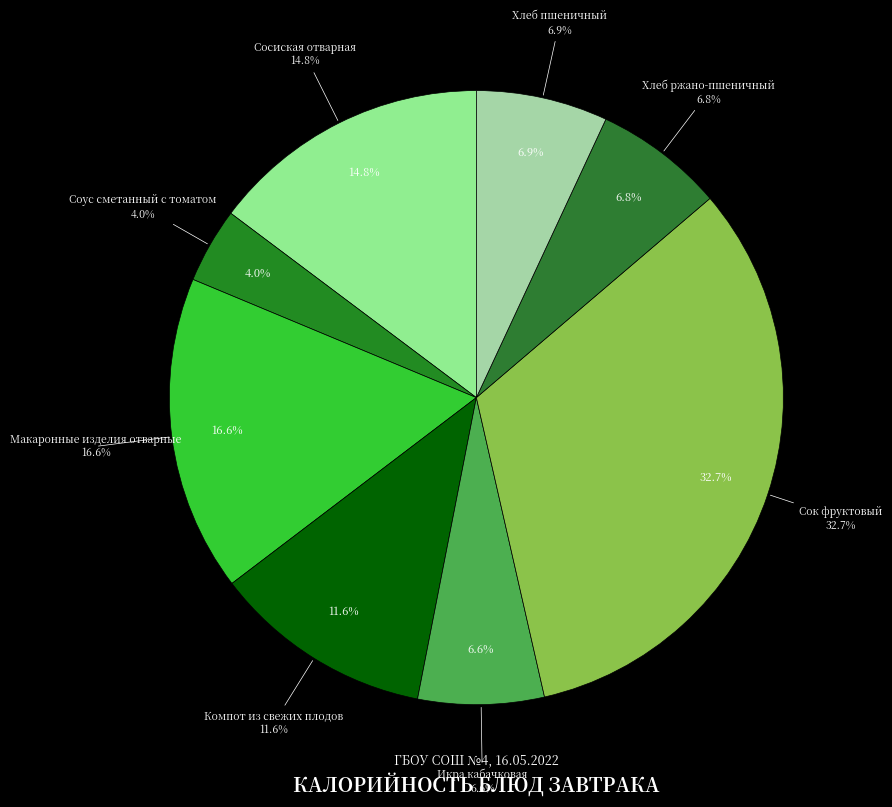

What is the ratio of the value at Икра кабачковая to the value at Хлеб ржано-пшеничный?

1.0